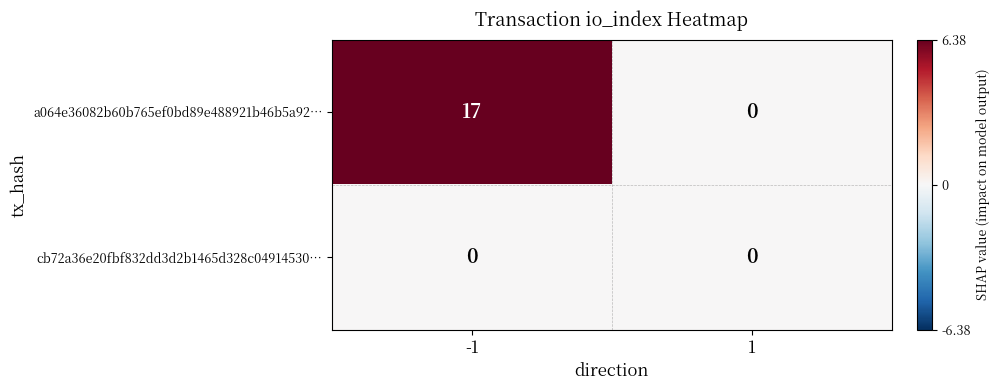

Reading right to left, extract all data points from this chart.

a064e36082b60b765ef0bd89e488921b46b5a92…: 0	17
cb72a36e20fbf832dd3d2b1465d328c04914530…: 0	0